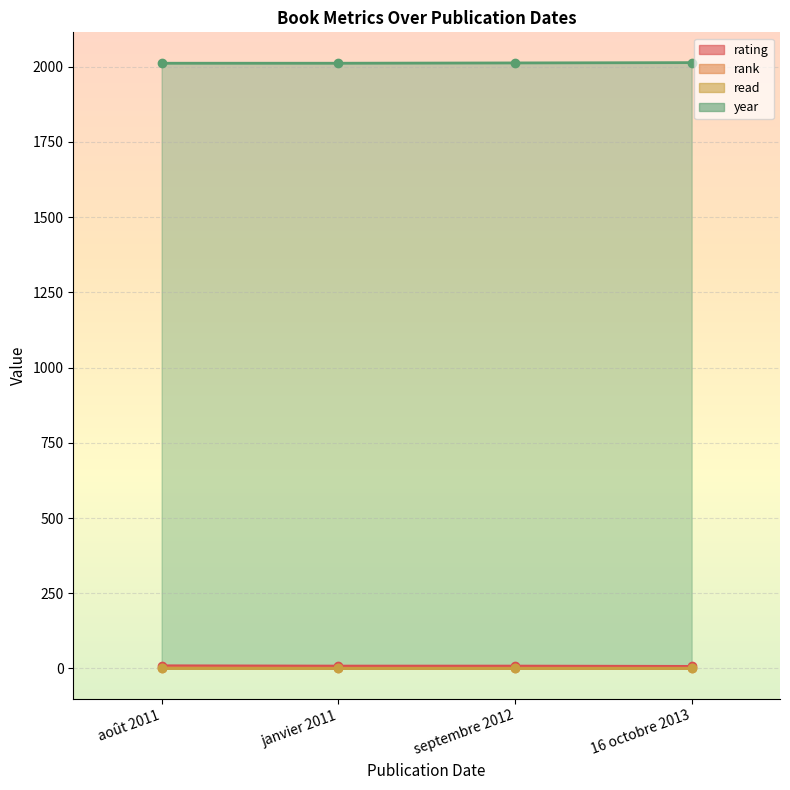

Is it true that rank equals 0 at janvier 2011?

False